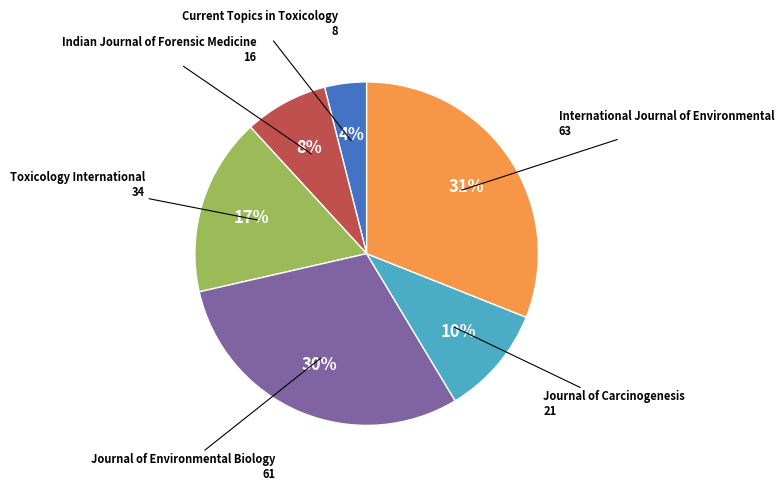

To the nearest percent, what is the difference between the largest and smallest slice percentages?

27%